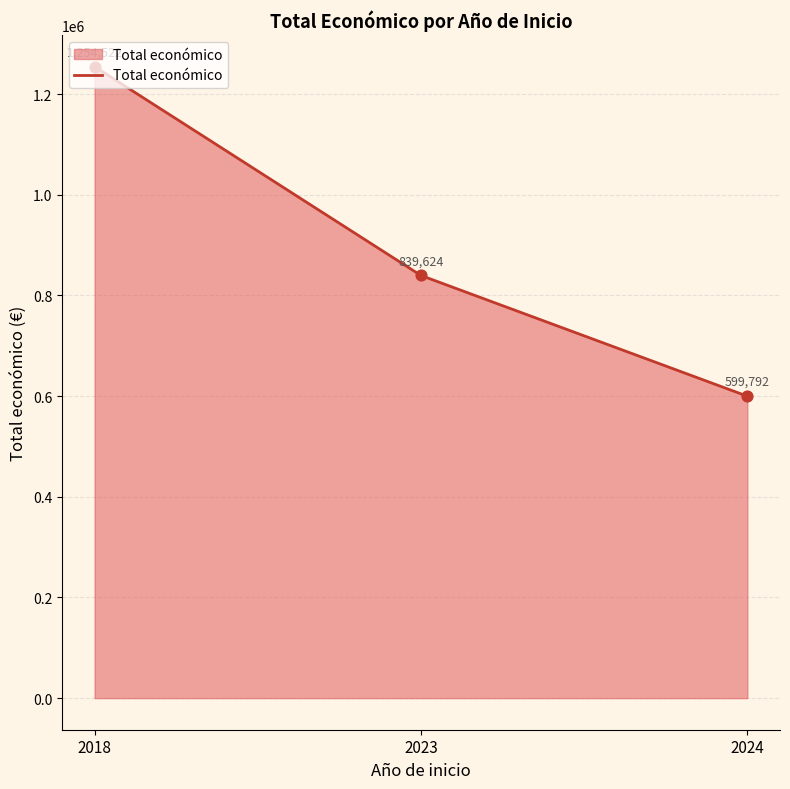

What is the change in value from 2018 to 2023?

-414898